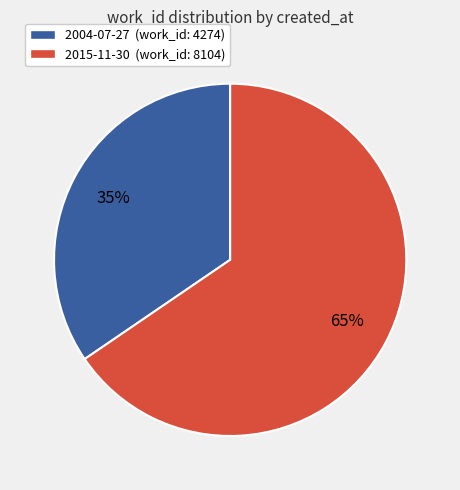

Which slice is the largest?

2015-11-30